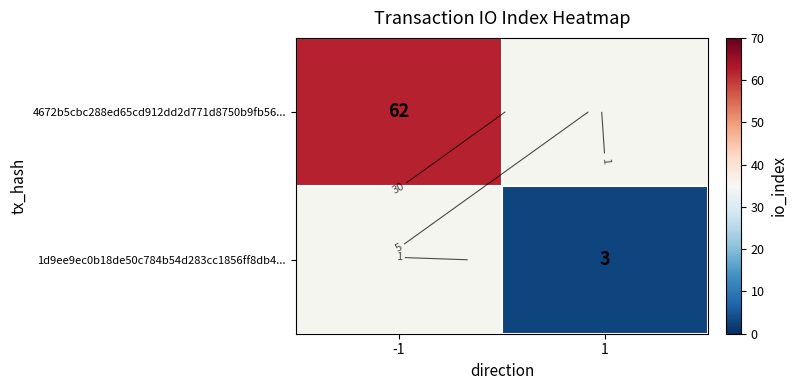

Rank the series by their maximum value, from highest to lowest.

4672b5cbc288ed65cd912dd2d771d8750b9fb56..., 1d9ee9ec0b18de50c784b54d283cc1856ff8db4...